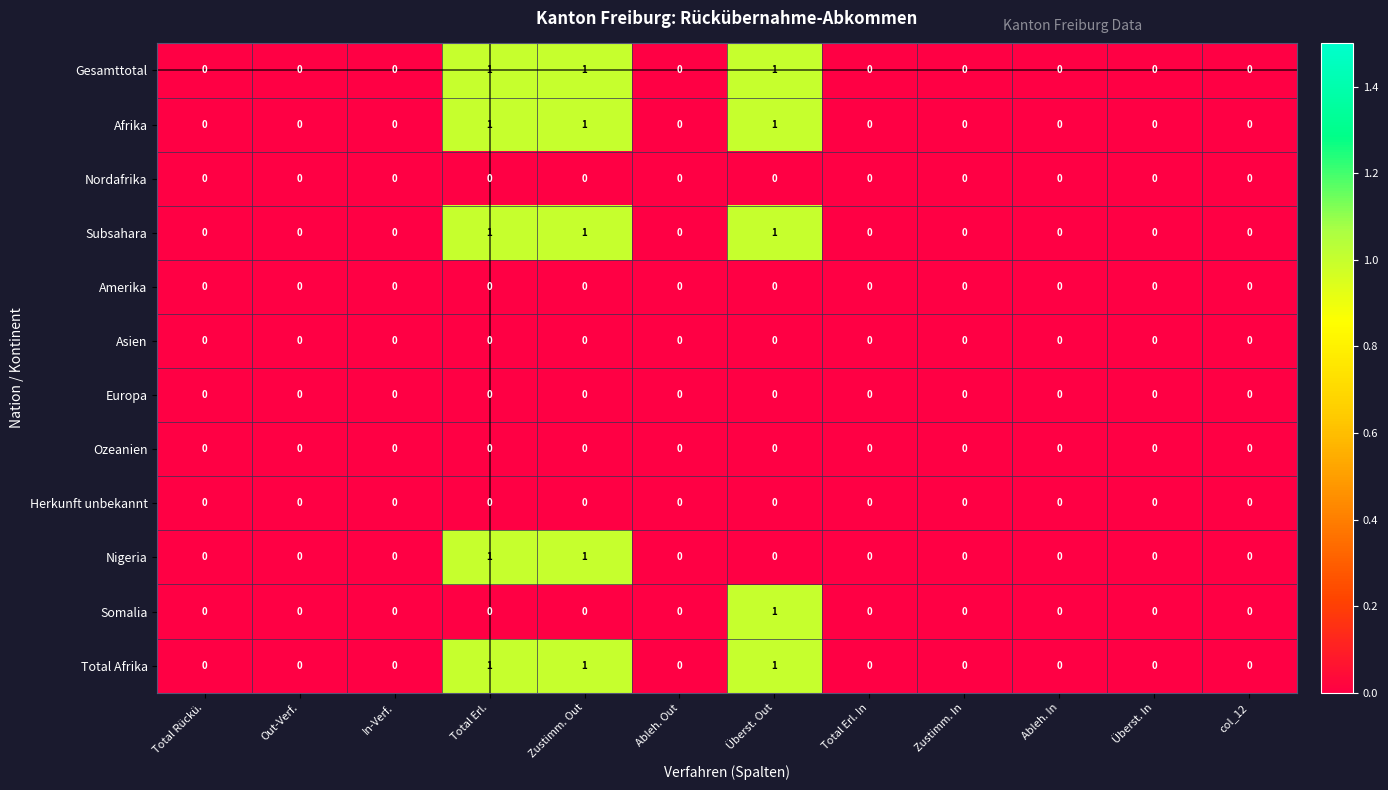

Count the Subsahara values in the range 0 to 1.

12